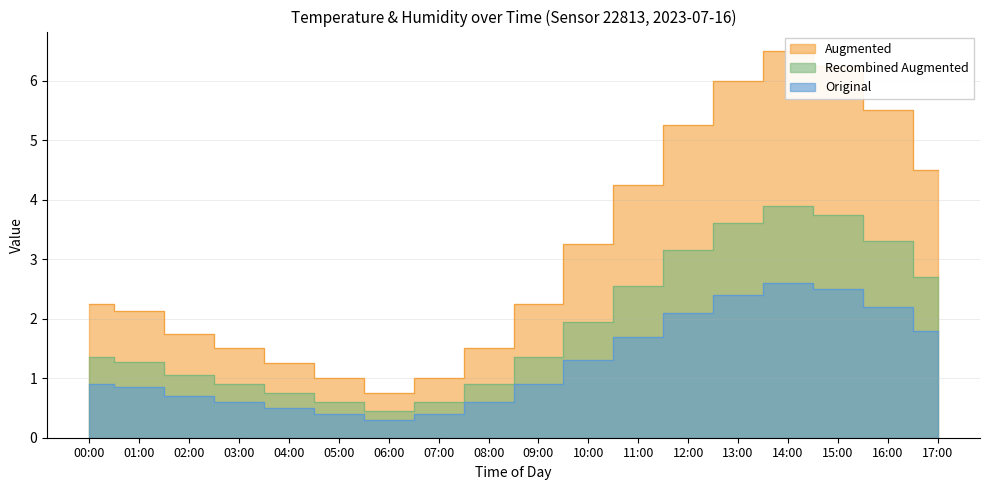

Rank the categories by value from highest to lowest.

14:00, 15:00, 13:00, 16:00, 12:00, 17:00, 11:00, 10:00, 00:00, 09:00, 01:00, 02:00, 03:00, 08:00, 04:00, 05:00, 07:00, 06:00